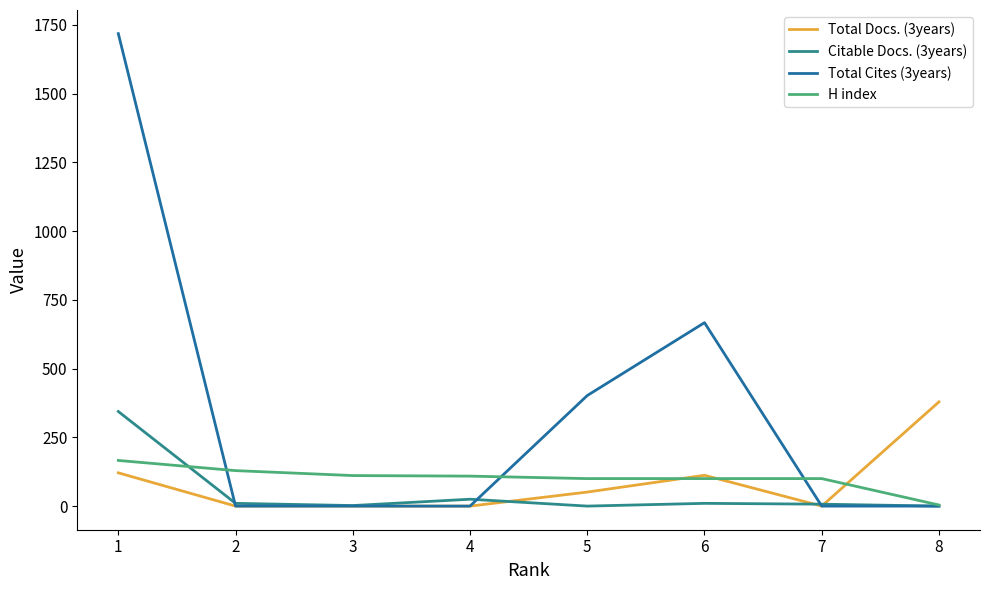

Where do H index and Total Docs. (3years) first cross each other?

5 and 6